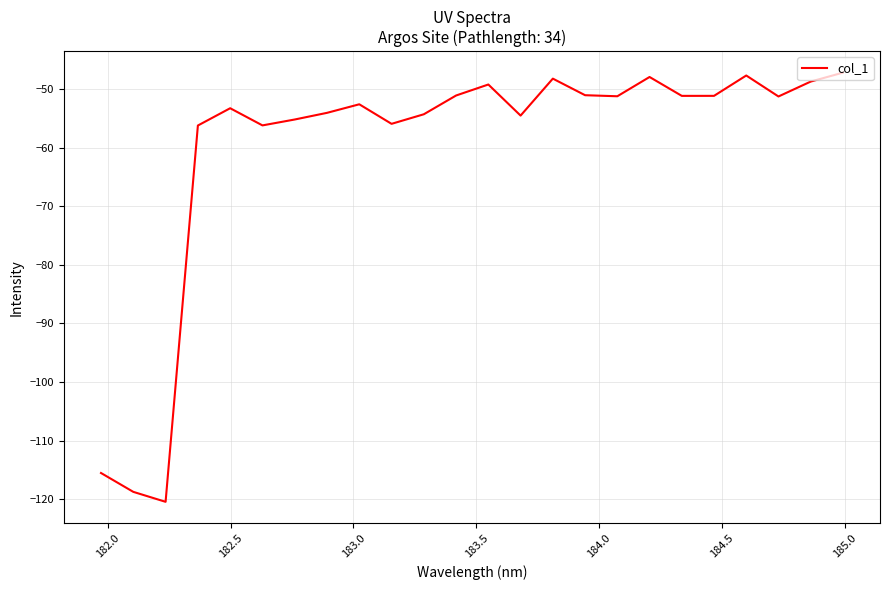

What is the minimum value shown in the chart?

-120.5